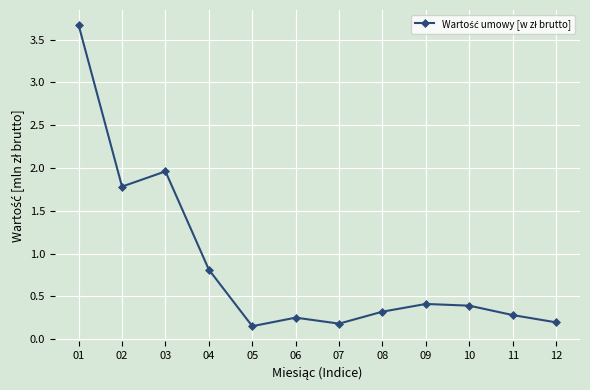

The value at 10 is 0.4. True or false?

True